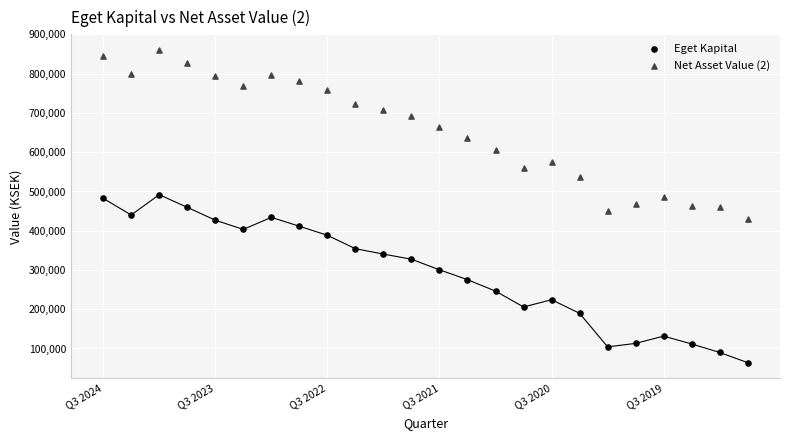

Which series has the largest Y range (max minus min)?

Net Asset Value (2)